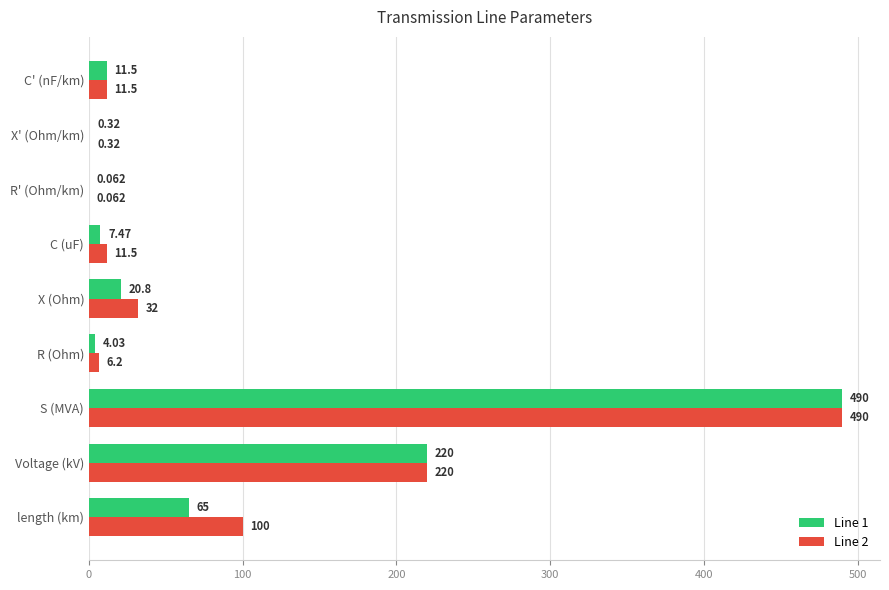

Which category has the highest value across all series?

S (MVA)